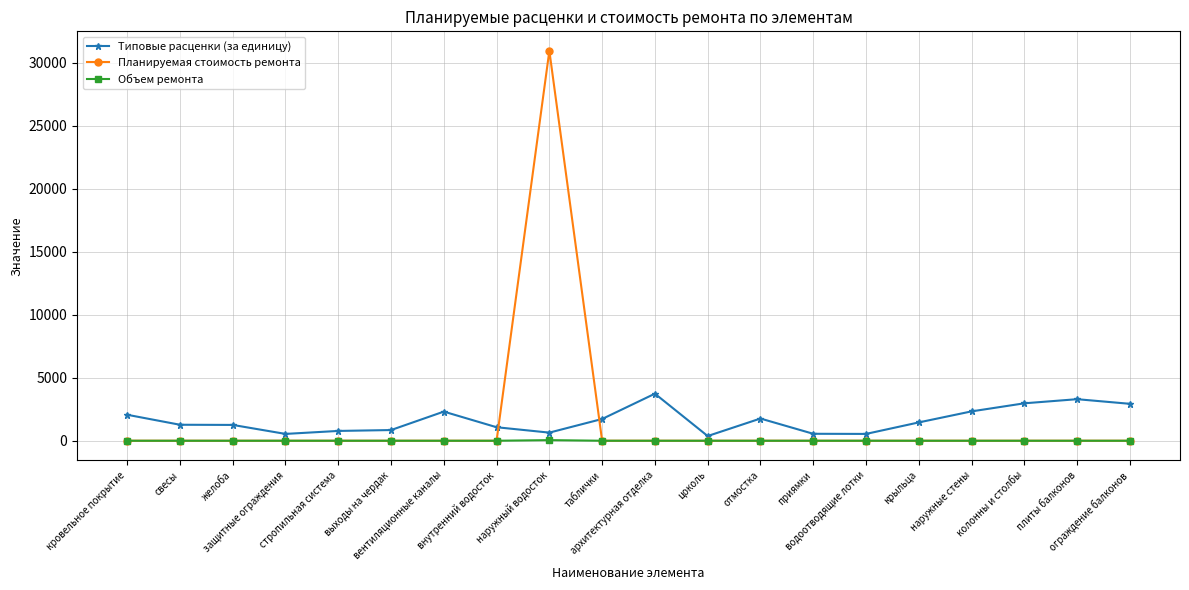

True or false: Типовые расценки (за единицу) has more than 1 points higher than both neighbors.

True